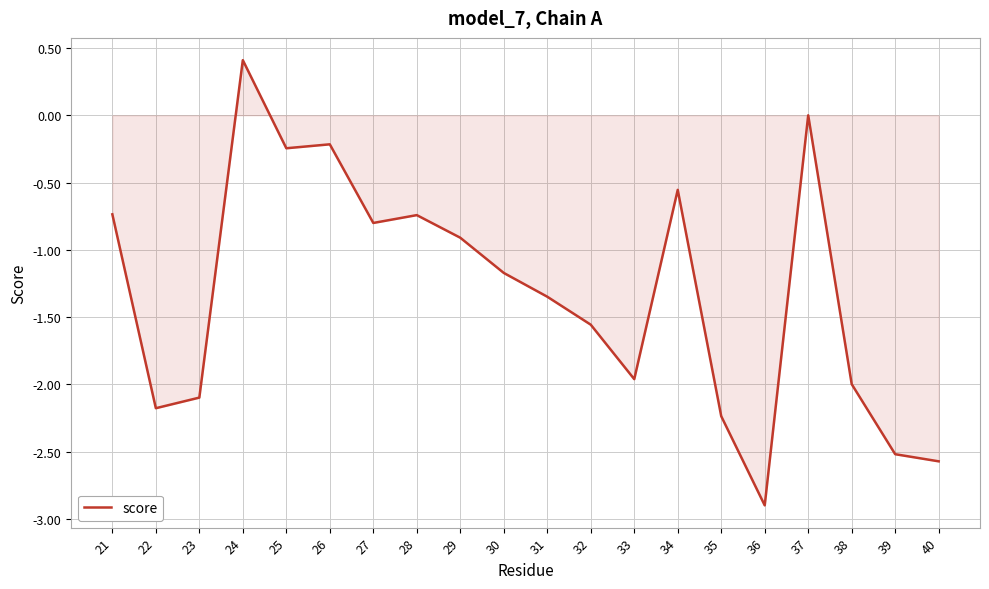

Where does the data first go above -1?

21